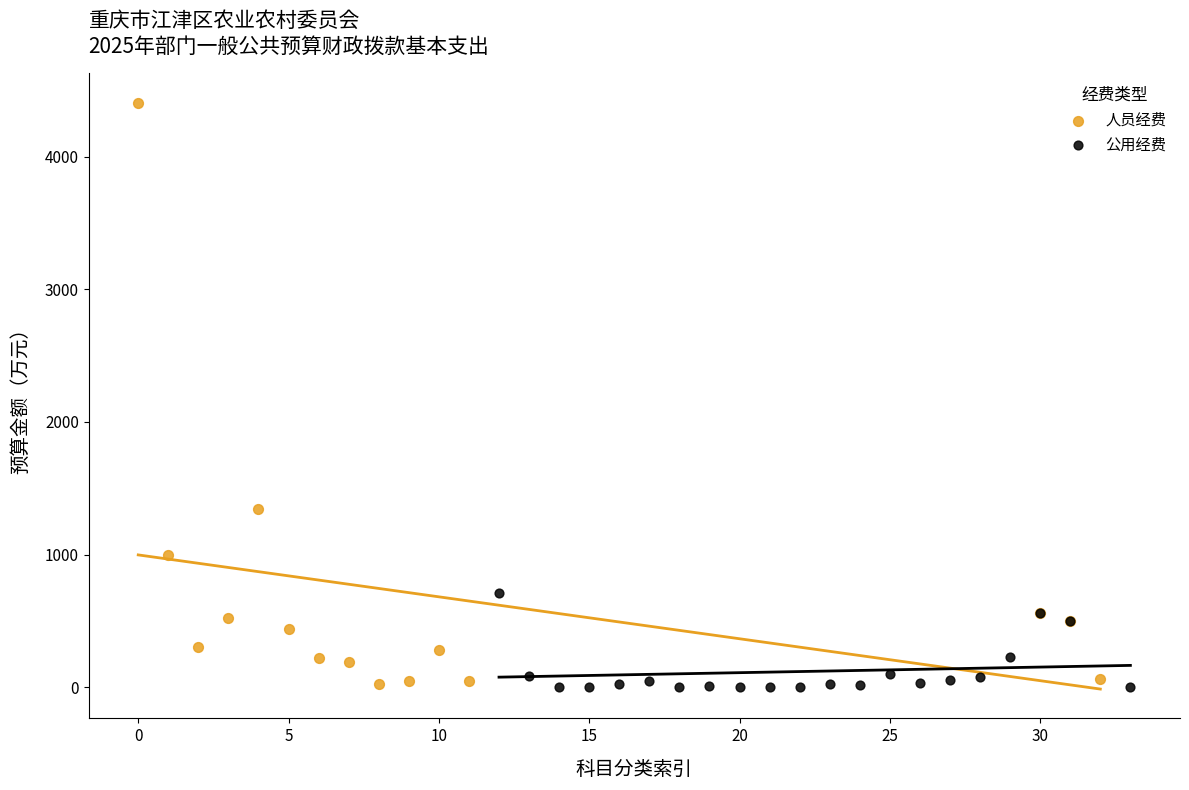

Which series reaches the maximum Y coordinate?

人员经费